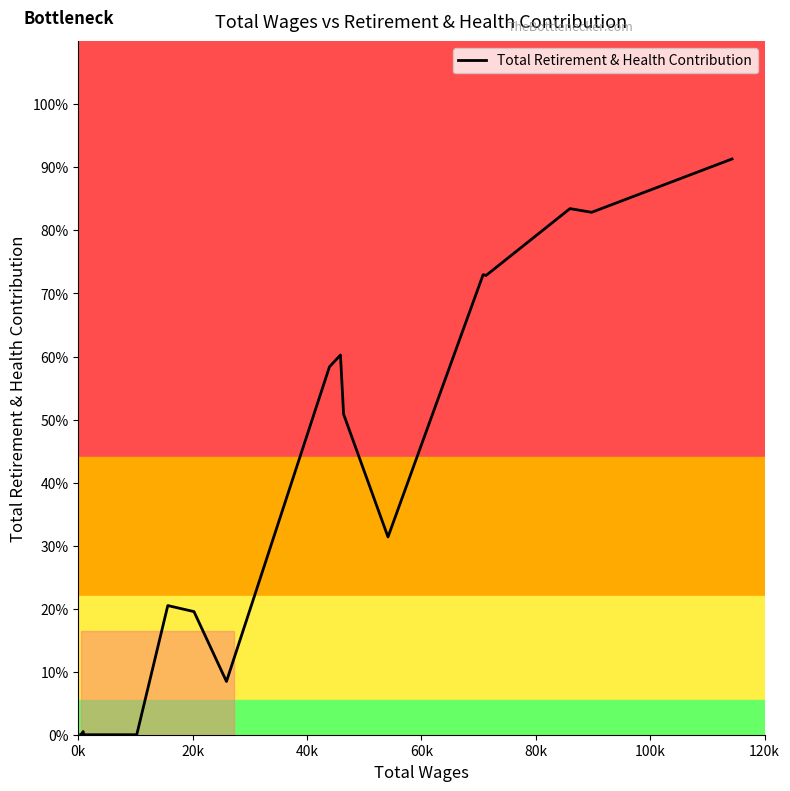

Does the chart display data point markers on the line(s)?

No